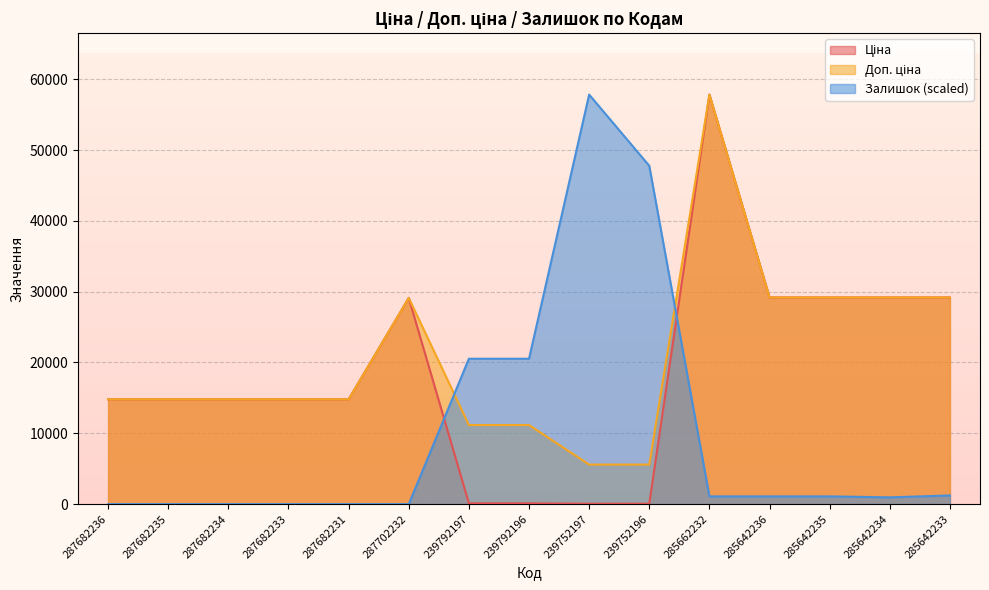

What is the difference between the maximum and minimum values in the Доп. ціна series?

52241.2